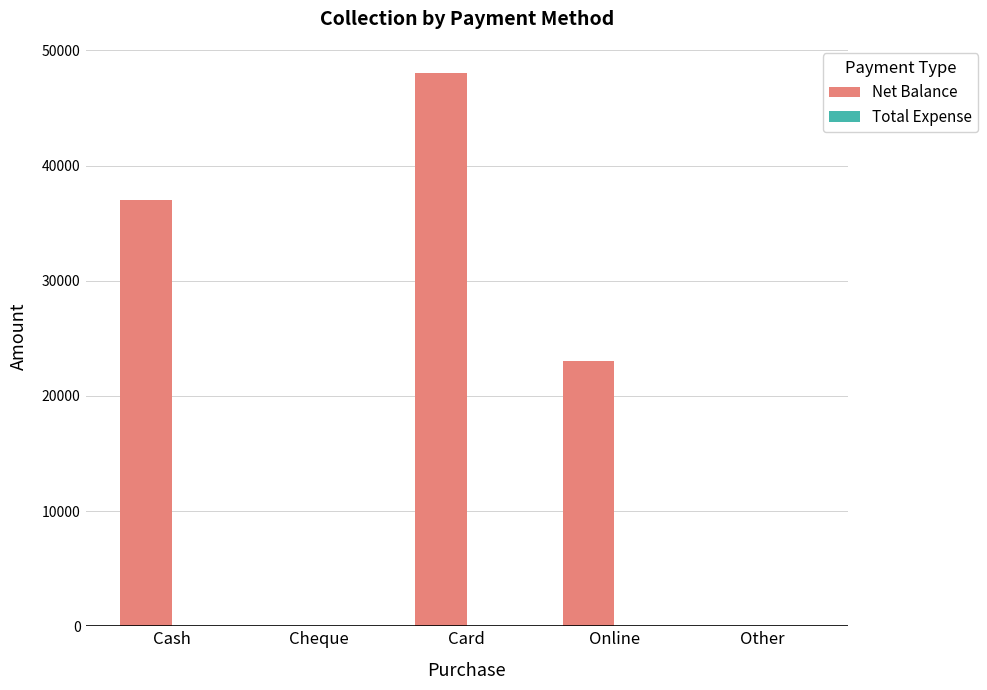

Is it true that the value at Cash is 37000?

True